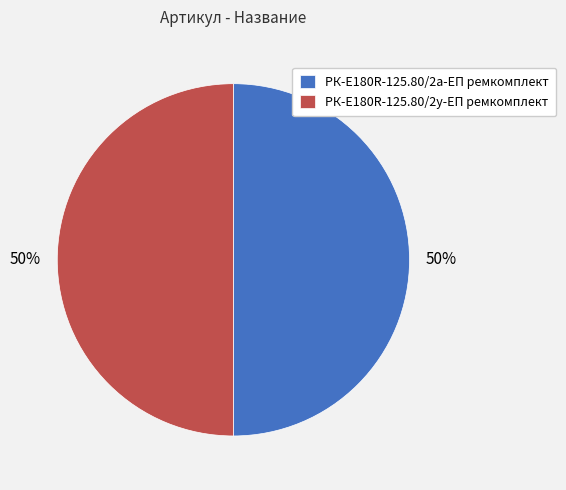

What is the ratio of the value at РК-E180R-125.80/2а-ЕП ремкомплект to the value at РК-E180R-125.80/2у-ЕП ремкомплект?

1.0